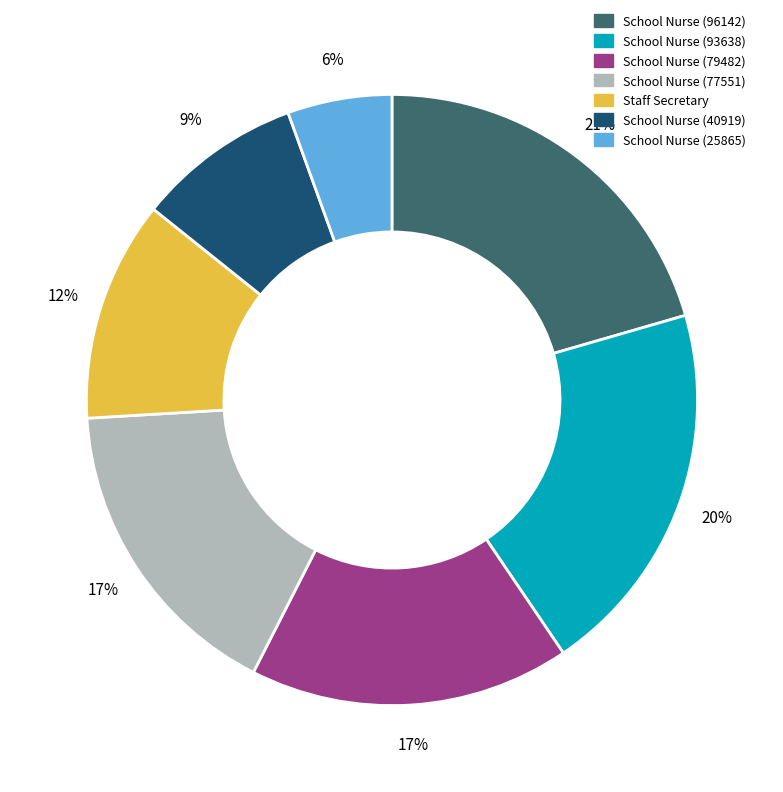

Combined, do School Nurse (79482) and School Nurse (77551) account for over 50%?

No